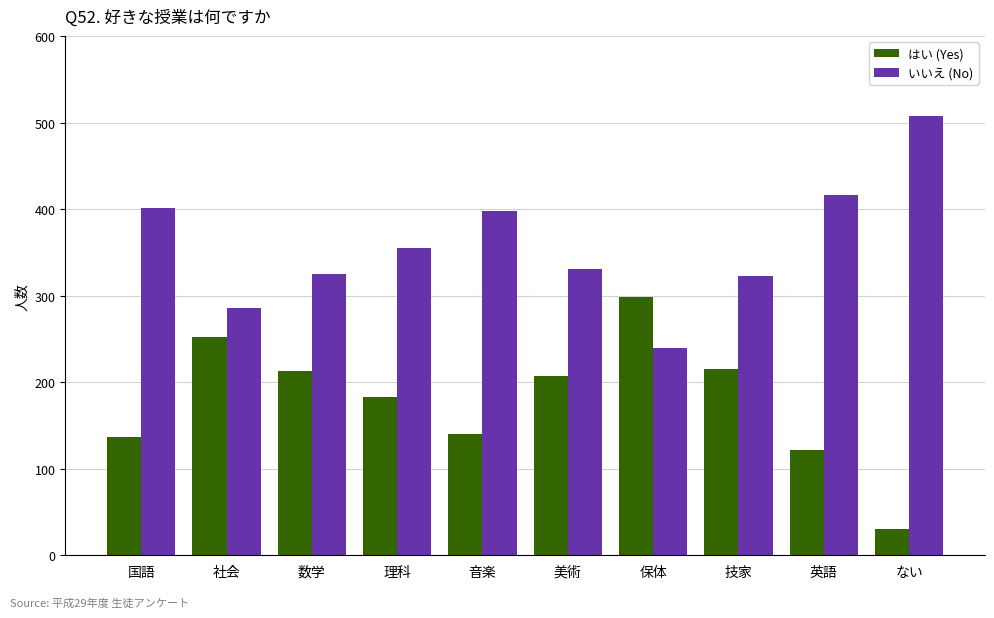

What is the spread (max minus min) of values at 美術?

124